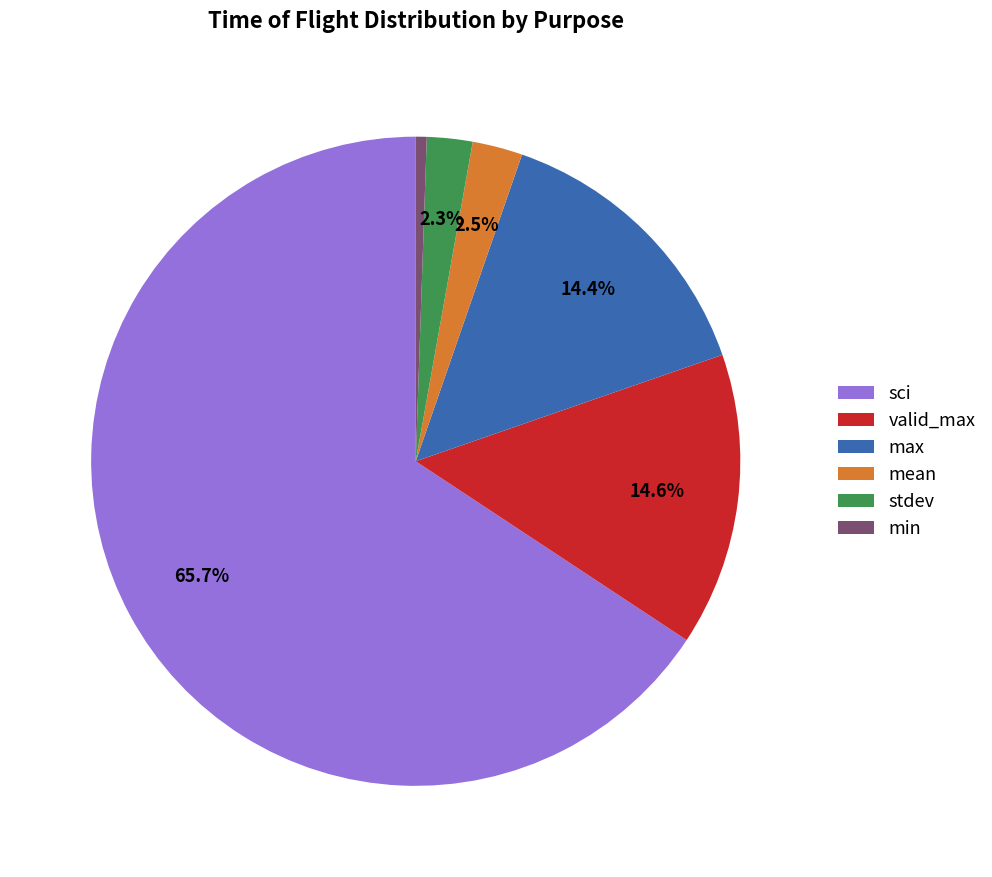

True or false: sci accounts for 16% of the total.

False